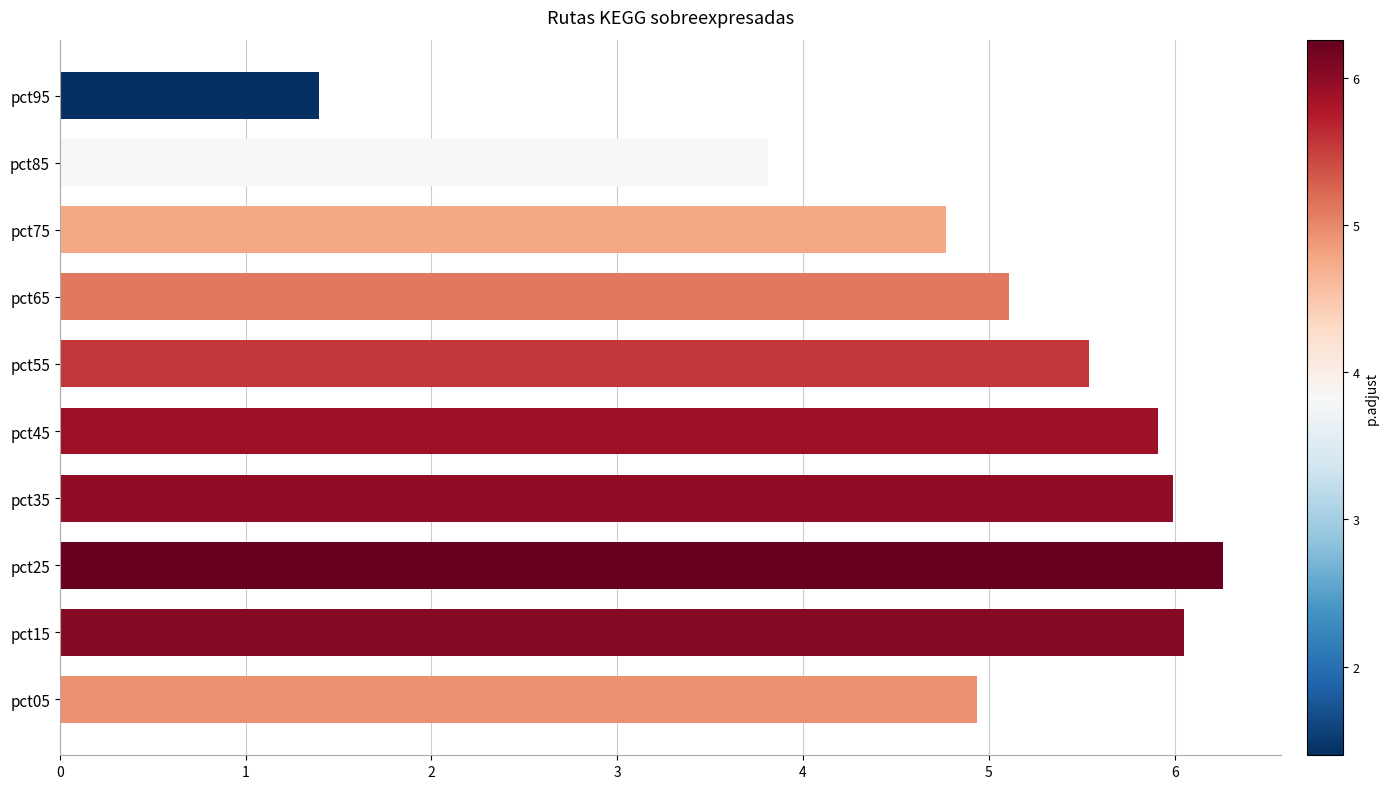

Reading bottom to top, list all the values displayed in this chart.

4.9	6.1	6.3	6.0	5.9	5.5	5.1	4.8	3.8	1.4